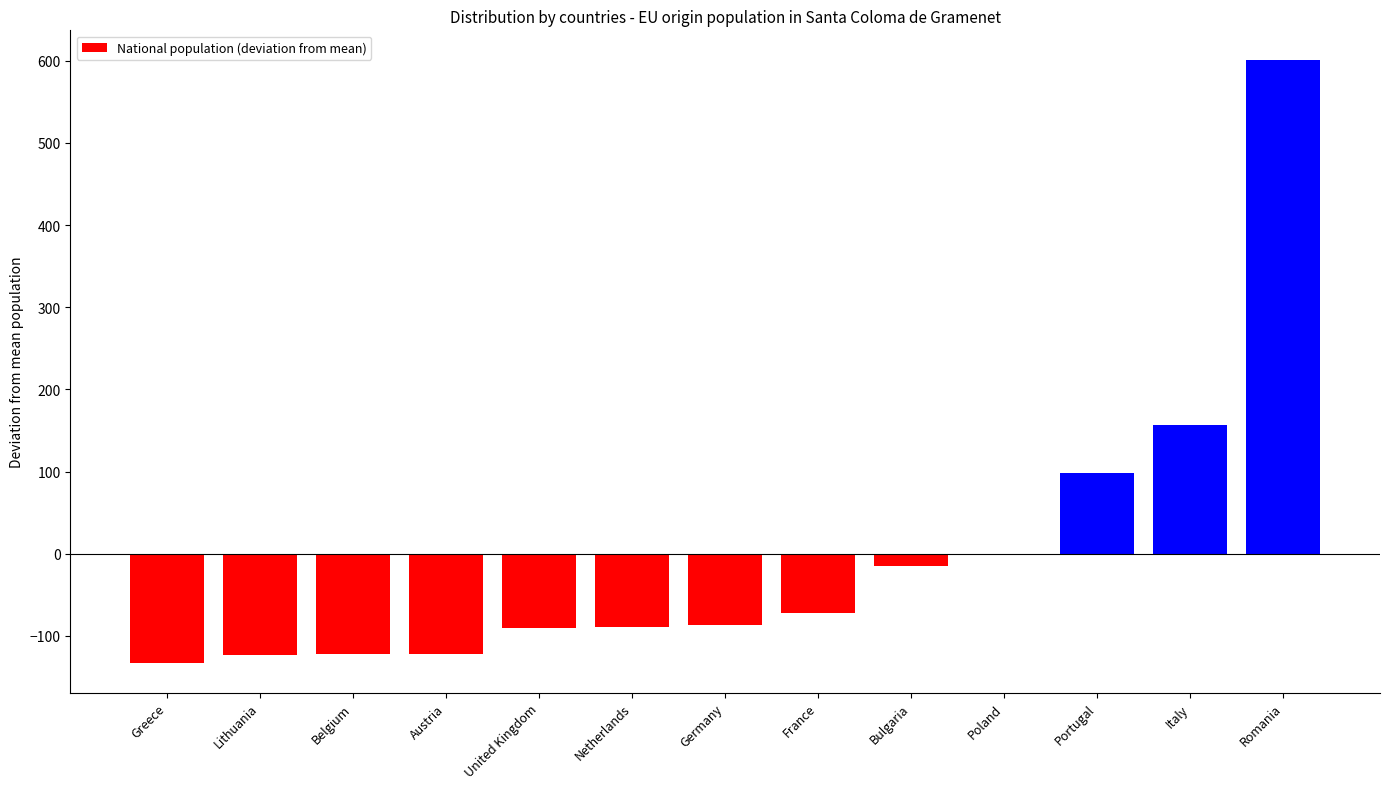

Which category has the highest value across all series?

Romania